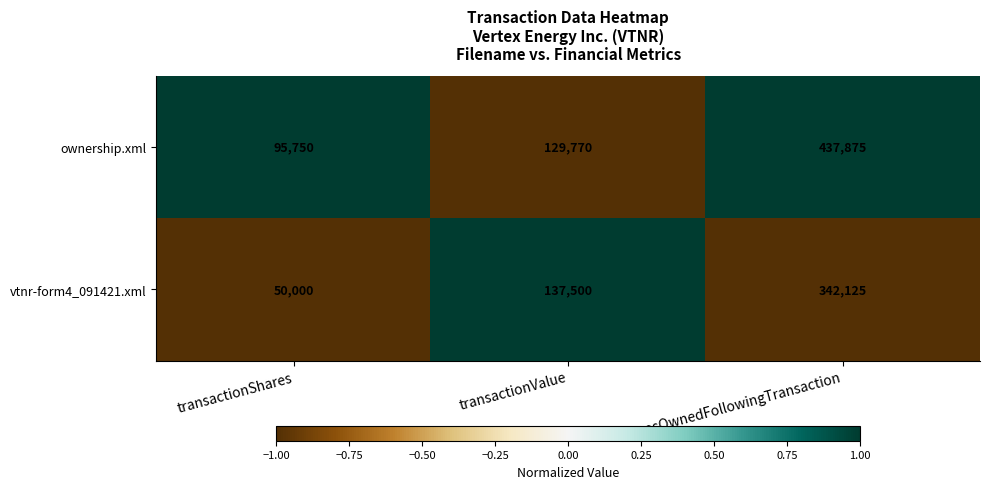

Which label corresponds to the smallest value in the chart?

transactionShares